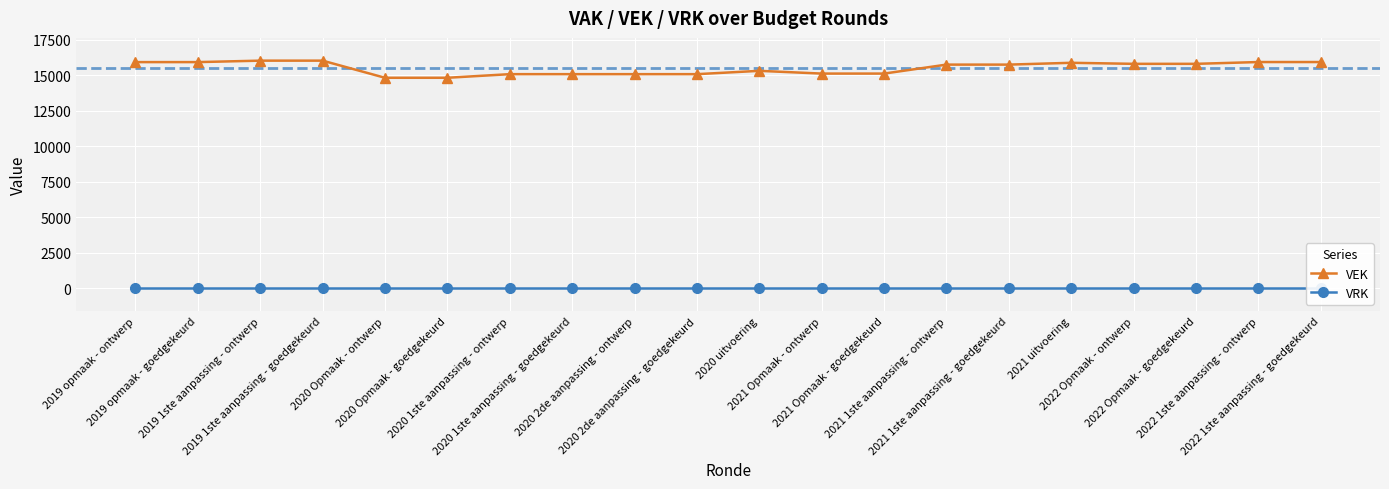

What is the spread (max minus min) of values at 2019 opmaak - goedgekeurd?

15919